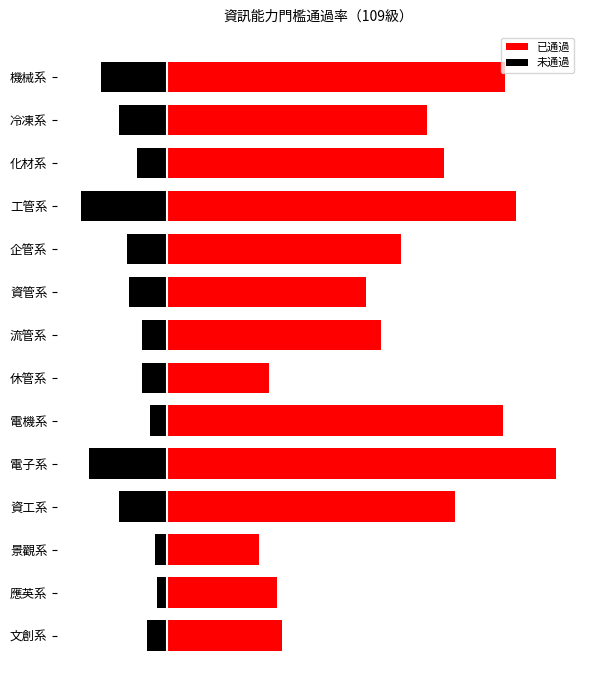

What is the average value of the 已通過 series?

93